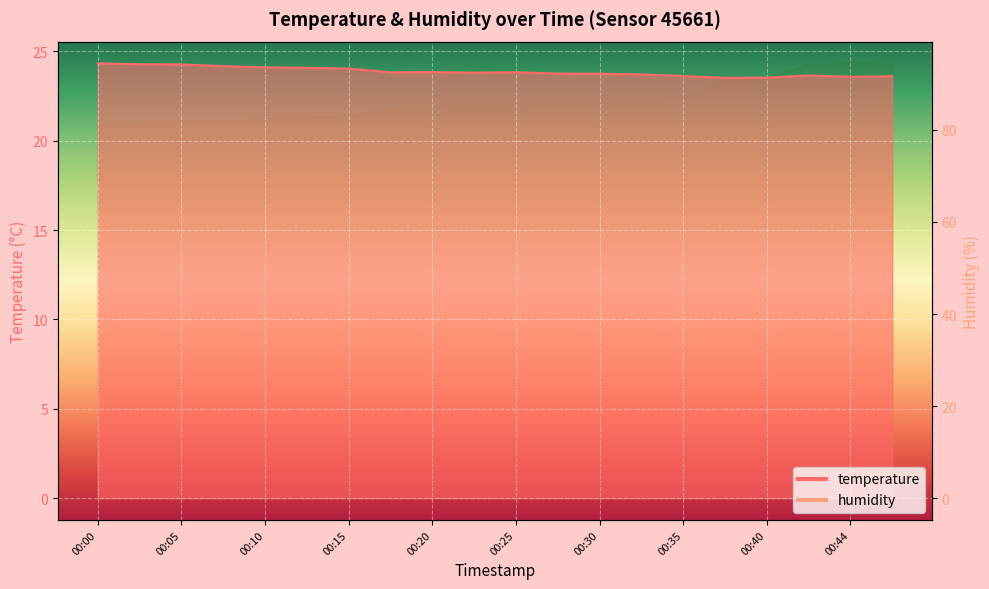

Between 00:07 and 00:37, which is larger?

00:07